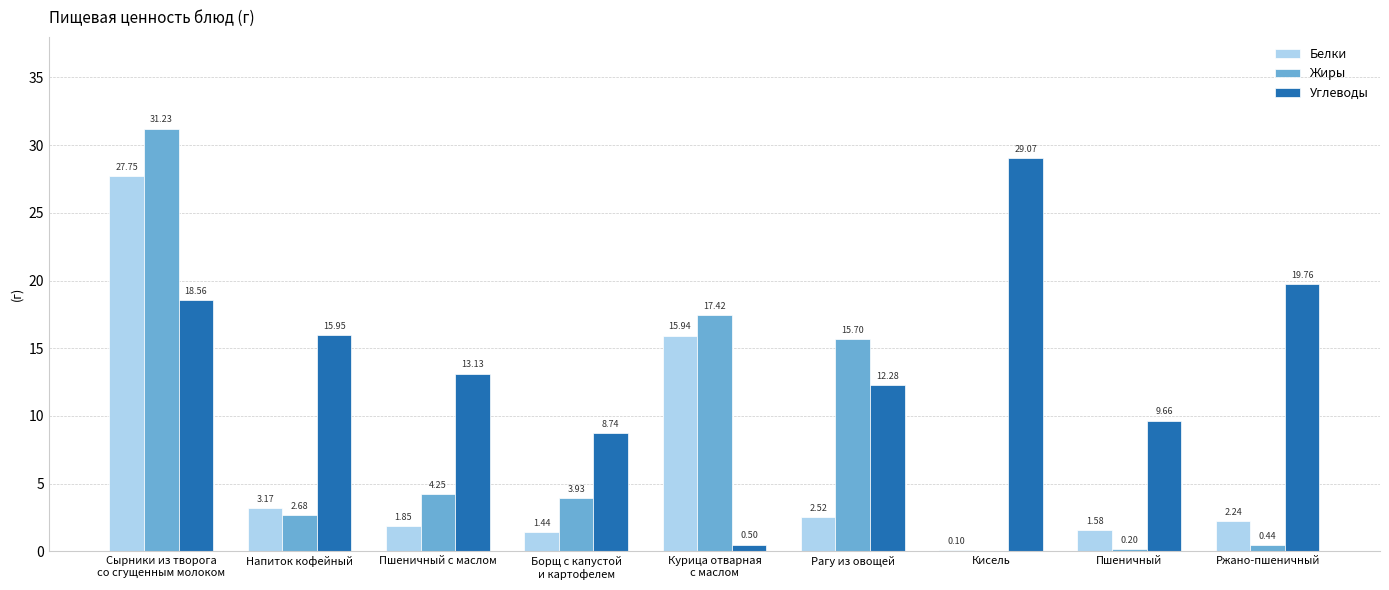

How many series are shown in this chart?

3